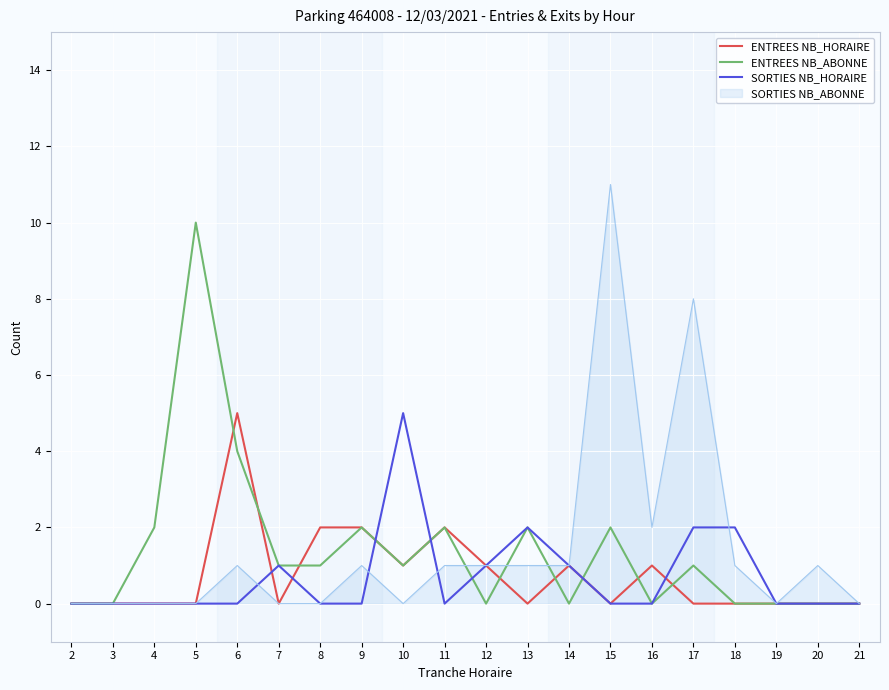

Which category has the highest value across all series?

15